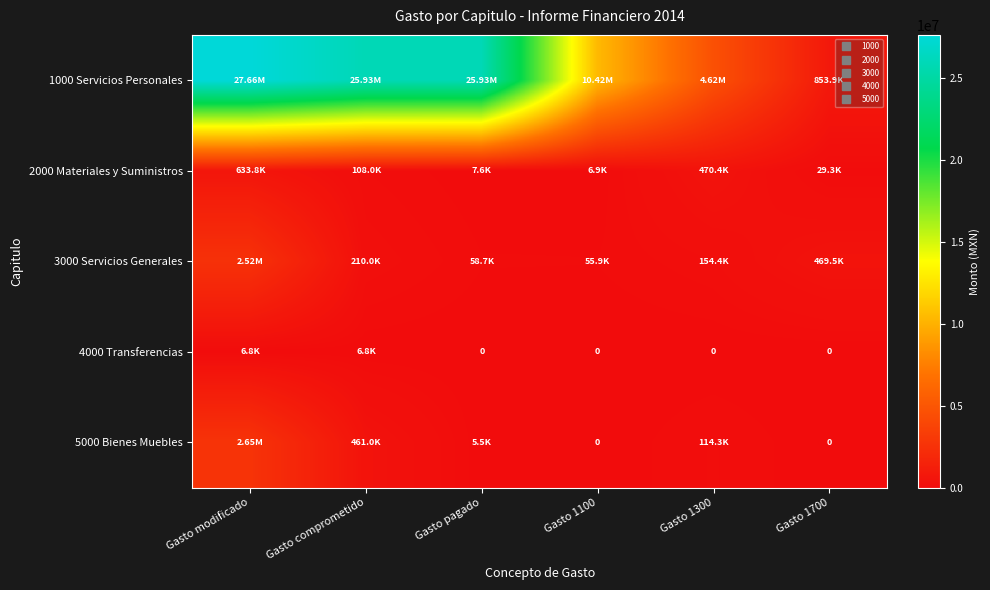

What is the difference between the highest and lowest values at Gasto 1100?

10423397.3